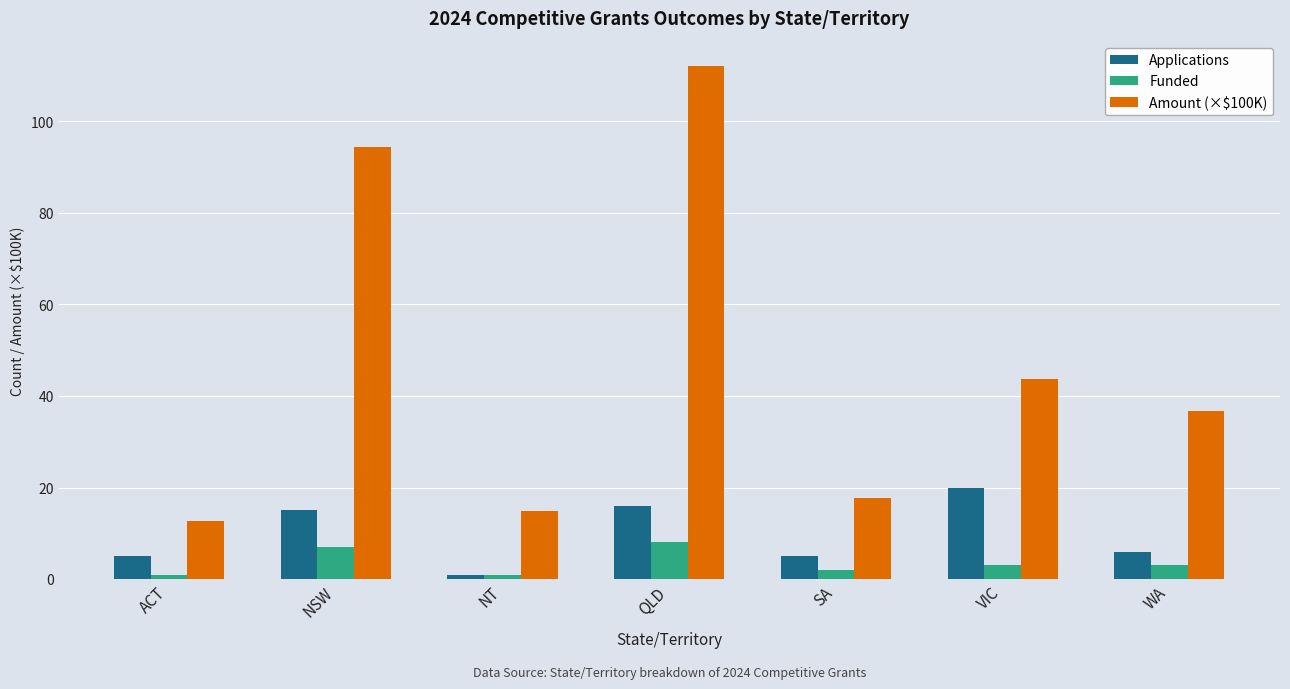

The Funded series shows 3.0 at WA. True or false?

True